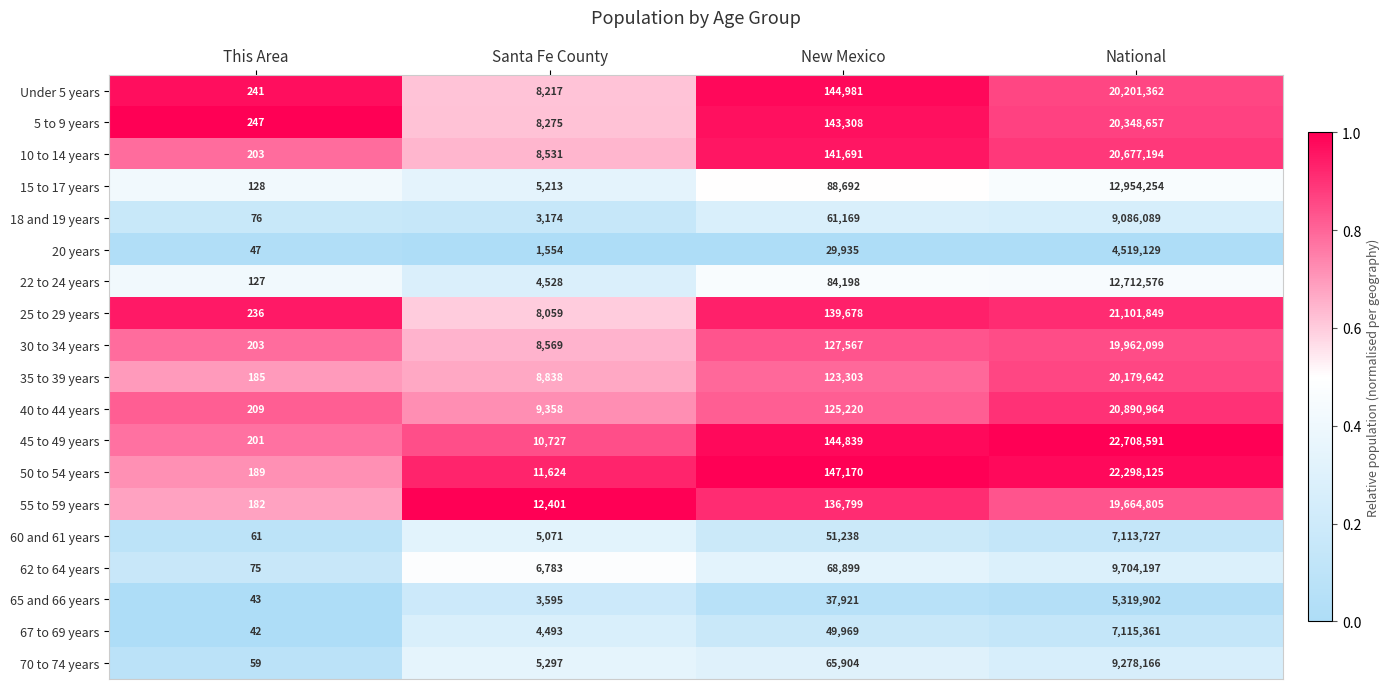

What is the greatest value displayed?

22708591